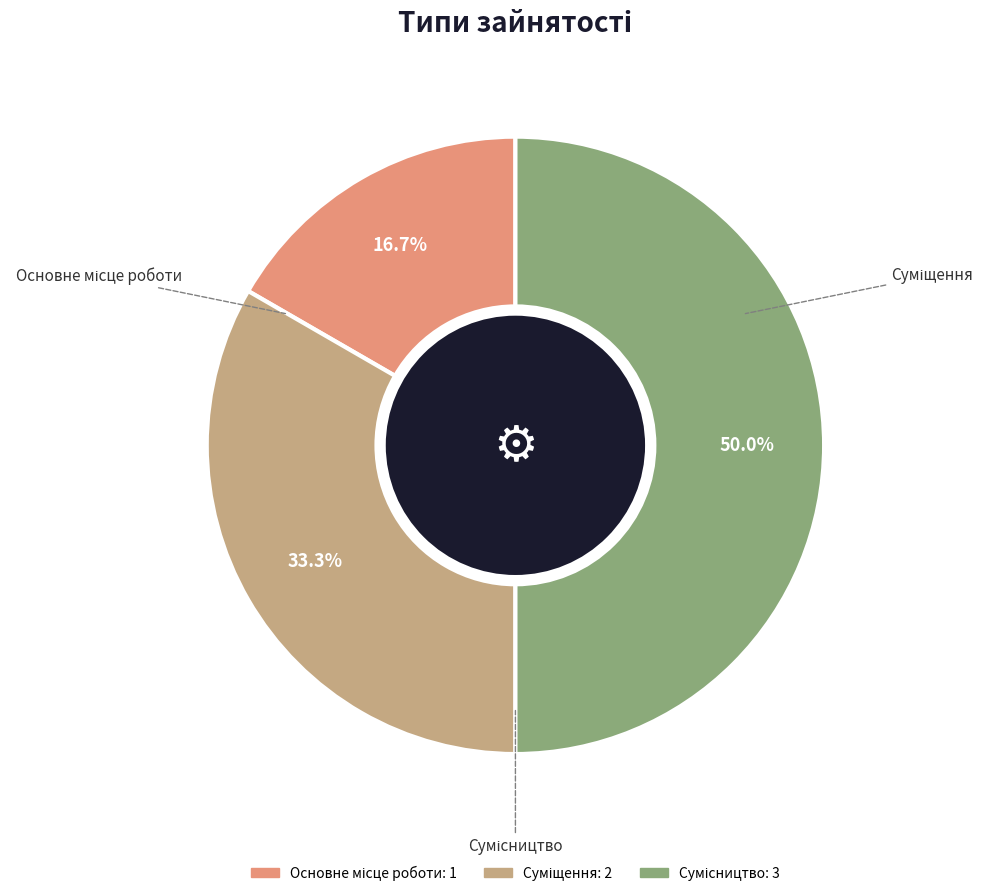

To the nearest percent, what is the average slice percentage?

33%